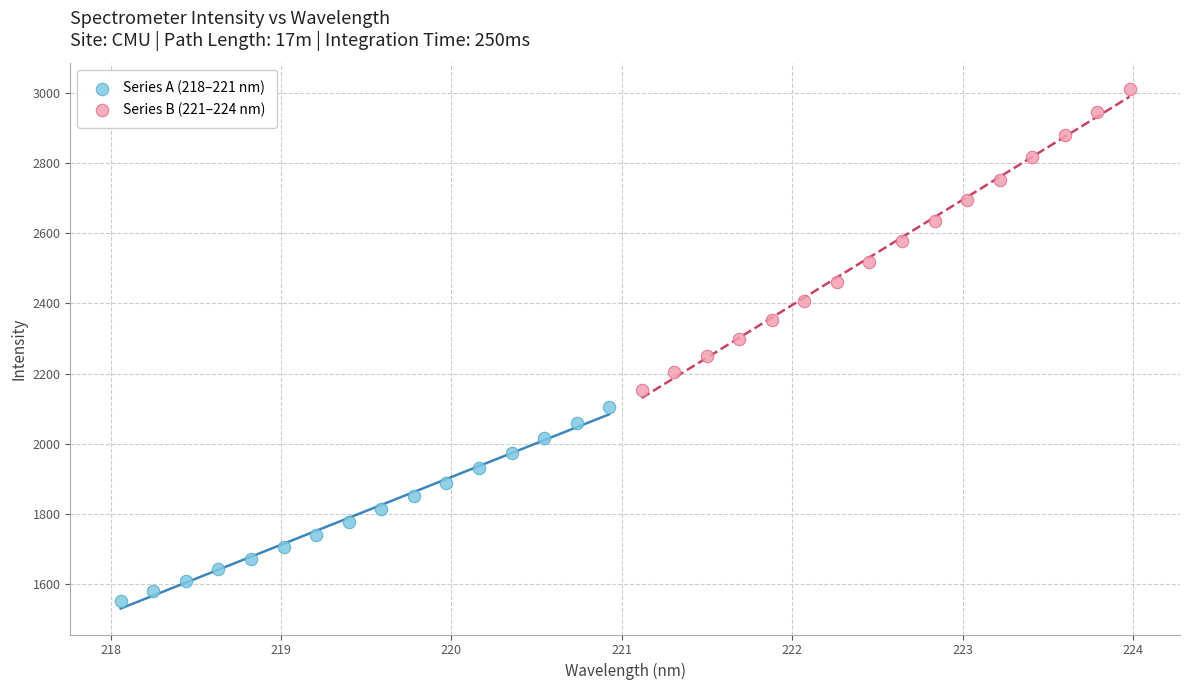

Which series reaches the minimum Y coordinate?

Series A (218–221 nm)